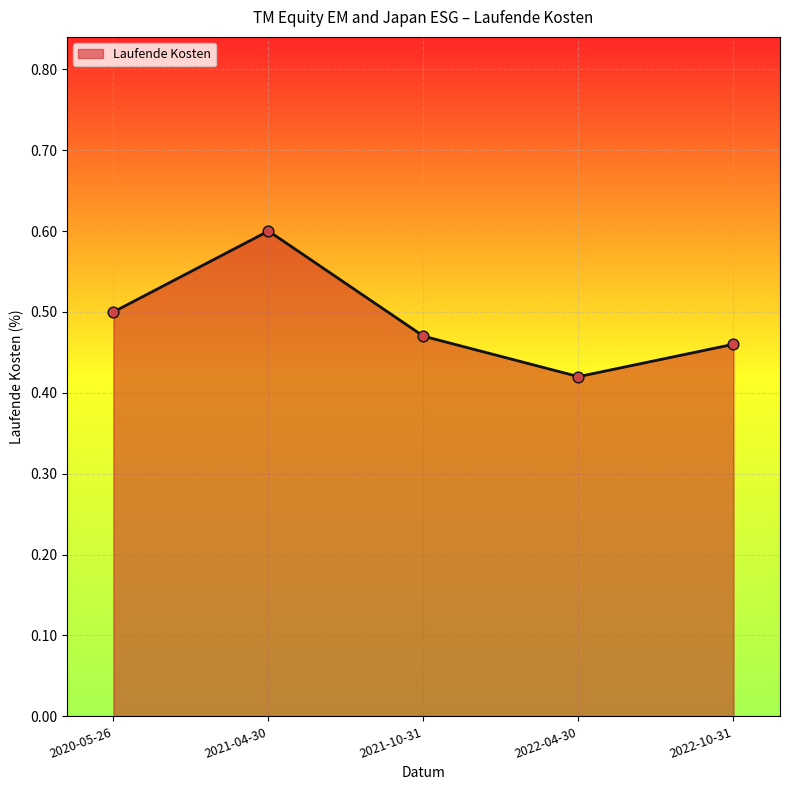

Which has a higher value, 2021-10-31 or 2020-05-26?

2020-05-26